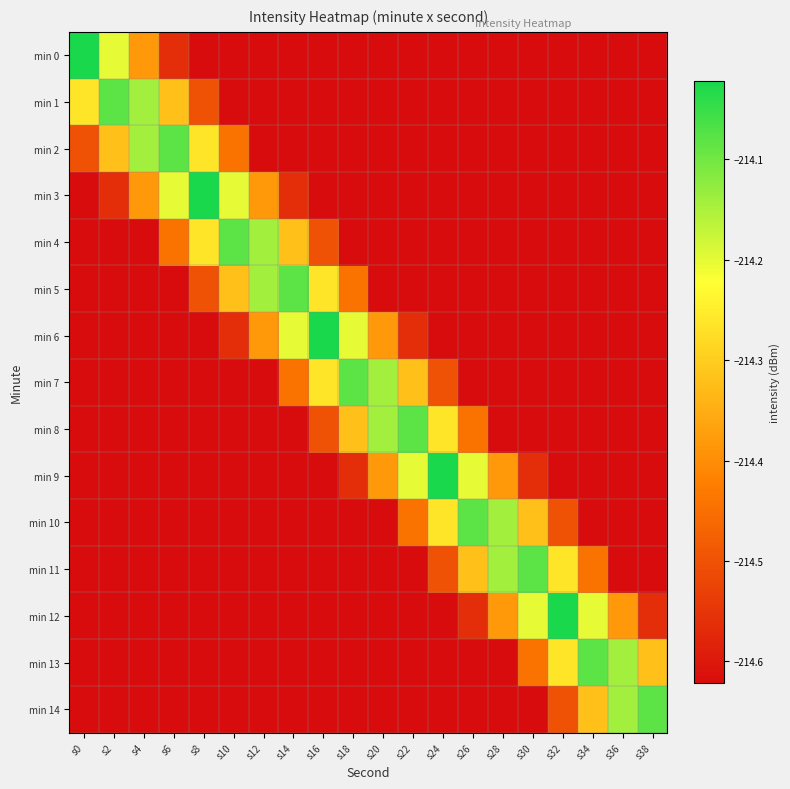

Reading left to right, list all the values displayed in this chart.

min 0: s0=-214.0	s2=-214.2	s4=-214.4	s6=-214.6	s8=-214.6	s10=-214.6	s12=-214.6	s14=-214.6	s16=-214.6	s18=-214.6	s20=-214.6	s22=-214.6	s24=-214.6	s26=-214.6	s28=-214.6	s30=-214.6	s32=-214.6	s34=-214.6	s36=-214.6	s38=-214.6
min 1: s0=-214.3	s2=-214.1	s4=-214.1	s6=-214.3	s8=-214.5	s10=-214.6	s12=-214.6	s14=-214.6	s16=-214.6	s18=-214.6	s20=-214.6	s22=-214.6	s24=-214.6	s26=-214.6	s28=-214.6	s30=-214.6	s32=-214.6	s34=-214.6	s36=-214.6	s38=-214.6
min 2: s0=-214.5	s2=-214.3	s4=-214.1	s6=-214.1	s8=-214.3	s10=-214.4	s12=-214.6	s14=-214.6	s16=-214.6	s18=-214.6	s20=-214.6	s22=-214.6	s24=-214.6	s26=-214.6	s28=-214.6	s30=-214.6	s32=-214.6	s34=-214.6	s36=-214.6	s38=-214.6
min 3: s0=-214.6	s2=-214.6	s4=-214.4	s6=-214.2	s8=-214.0	s10=-214.2	s12=-214.4	s14=-214.6	s16=-214.6	s18=-214.6	s20=-214.6	s22=-214.6	s24=-214.6	s26=-214.6	s28=-214.6	s30=-214.6	s32=-214.6	s34=-214.6	s36=-214.6	s38=-214.6
min 4: s0=-214.6	s2=-214.6	s4=-214.6	s6=-214.4	s8=-214.3	s10=-214.1	s12=-214.1	s14=-214.3	s16=-214.5	s18=-214.6	s20=-214.6	s22=-214.6	s24=-214.6	s26=-214.6	s28=-214.6	s30=-214.6	s32=-214.6	s34=-214.6	s36=-214.6	s38=-214.6
min 5: s0=-214.6	s2=-214.6	s4=-214.6	s6=-214.6	s8=-214.5	s10=-214.3	s12=-214.1	s14=-214.1	s16=-214.3	s18=-214.4	s20=-214.6	s22=-214.6	s24=-214.6	s26=-214.6	s28=-214.6	s30=-214.6	s32=-214.6	s34=-214.6	s36=-214.6	s38=-214.6
min 6: s0=-214.6	s2=-214.6	s4=-214.6	s6=-214.6	s8=-214.6	s10=-214.6	s12=-214.4	s14=-214.2	s16=-214.0	s18=-214.2	s20=-214.4	s22=-214.6	s24=-214.6	s26=-214.6	s28=-214.6	s30=-214.6	s32=-214.6	s34=-214.6	s36=-214.6	s38=-214.6
min 7: s0=-214.6	s2=-214.6	s4=-214.6	s6=-214.6	s8=-214.6	s10=-214.6	s12=-214.6	s14=-214.4	s16=-214.3	s18=-214.1	s20=-214.1	s22=-214.3	s24=-214.5	s26=-214.6	s28=-214.6	s30=-214.6	s32=-214.6	s34=-214.6	s36=-214.6	s38=-214.6
min 8: s0=-214.6	s2=-214.6	s4=-214.6	s6=-214.6	s8=-214.6	s10=-214.6	s12=-214.6	s14=-214.6	s16=-214.5	s18=-214.3	s20=-214.1	s22=-214.1	s24=-214.3	s26=-214.4	s28=-214.6	s30=-214.6	s32=-214.6	s34=-214.6	s36=-214.6	s38=-214.6
min 9: s0=-214.6	s2=-214.6	s4=-214.6	s6=-214.6	s8=-214.6	s10=-214.6	s12=-214.6	s14=-214.6	s16=-214.6	s18=-214.6	s20=-214.4	s22=-214.2	s24=-214.0	s26=-214.2	s28=-214.4	s30=-214.6	s32=-214.6	s34=-214.6	s36=-214.6	s38=-214.6
min 10: s0=-214.6	s2=-214.6	s4=-214.6	s6=-214.6	s8=-214.6	s10=-214.6	s12=-214.6	s14=-214.6	s16=-214.6	s18=-214.6	s20=-214.6	s22=-214.4	s24=-214.3	s26=-214.1	s28=-214.1	s30=-214.3	s32=-214.5	s34=-214.6	s36=-214.6	s38=-214.6
min 11: s0=-214.6	s2=-214.6	s4=-214.6	s6=-214.6	s8=-214.6	s10=-214.6	s12=-214.6	s14=-214.6	s16=-214.6	s18=-214.6	s20=-214.6	s22=-214.6	s24=-214.5	s26=-214.3	s28=-214.1	s30=-214.1	s32=-214.3	s34=-214.4	s36=-214.6	s38=-214.6
min 12: s0=-214.6	s2=-214.6	s4=-214.6	s6=-214.6	s8=-214.6	s10=-214.6	s12=-214.6	s14=-214.6	s16=-214.6	s18=-214.6	s20=-214.6	s22=-214.6	s24=-214.6	s26=-214.6	s28=-214.4	s30=-214.2	s32=-214.0	s34=-214.2	s36=-214.4	s38=-214.6
min 13: s0=-214.6	s2=-214.6	s4=-214.6	s6=-214.6	s8=-214.6	s10=-214.6	s12=-214.6	s14=-214.6	s16=-214.6	s18=-214.6	s20=-214.6	s22=-214.6	s24=-214.6	s26=-214.6	s28=-214.6	s30=-214.4	s32=-214.3	s34=-214.1	s36=-214.1	s38=-214.3
min 14: s0=-214.6	s2=-214.6	s4=-214.6	s6=-214.6	s8=-214.6	s10=-214.6	s12=-214.6	s14=-214.6	s16=-214.6	s18=-214.6	s20=-214.6	s22=-214.6	s24=-214.6	s26=-214.6	s28=-214.6	s30=-214.6	s32=-214.5	s34=-214.3	s36=-214.1	s38=-214.1